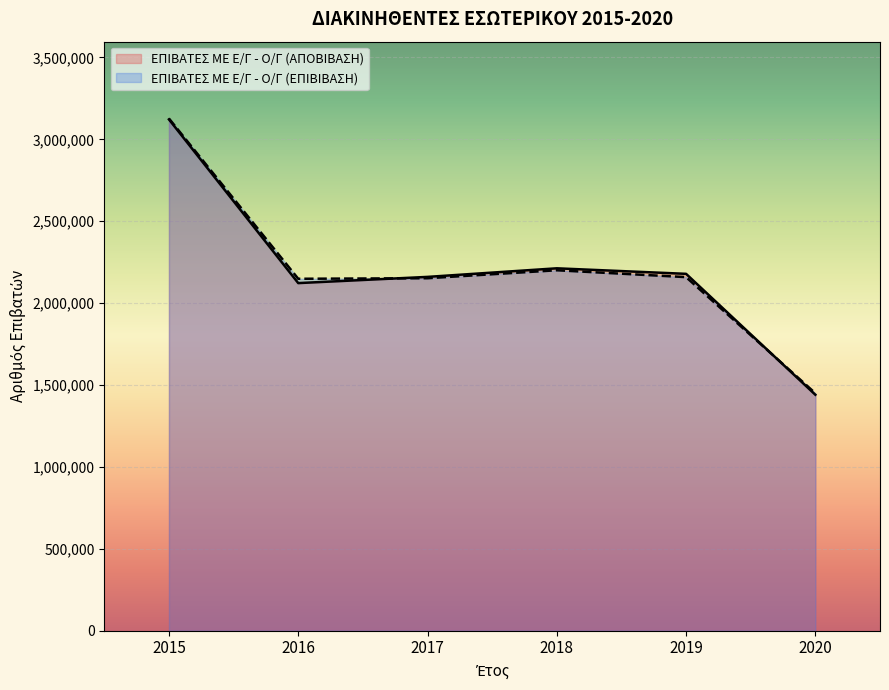

The value of ΕΠΙΒΑΤΕΣ ΜΕ Ε/Γ - Ο/Γ (ΕΠΙΒΙΒΑΣΗ) at 2019 is 2985160. True or false?

False